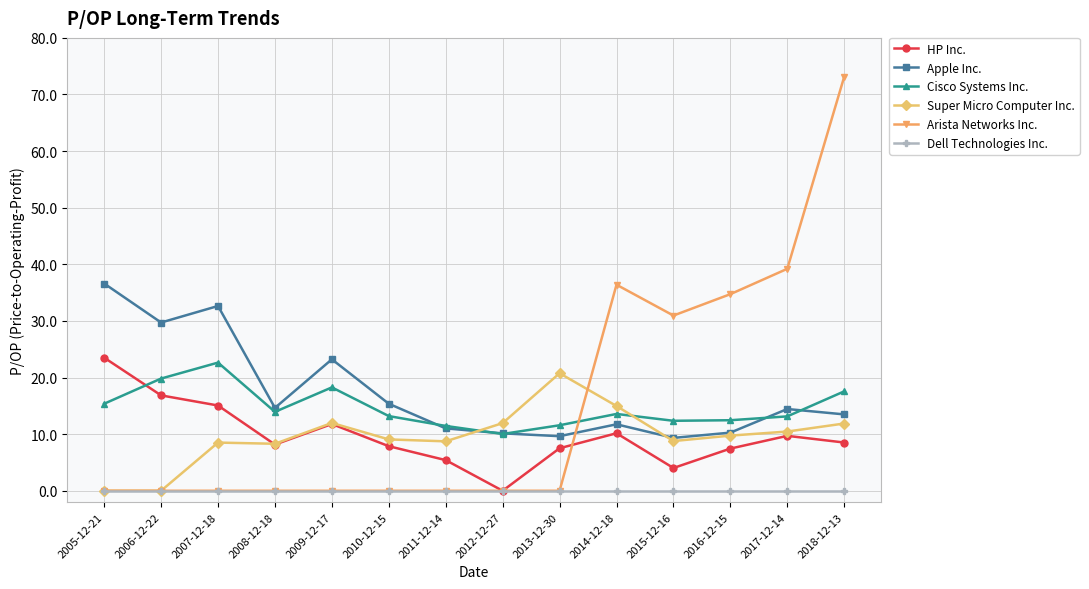

What are all the series names shown in the legend?

HP Inc., Apple Inc., Cisco Systems Inc., Super Micro Computer Inc., Arista Networks Inc., Dell Technologies Inc.